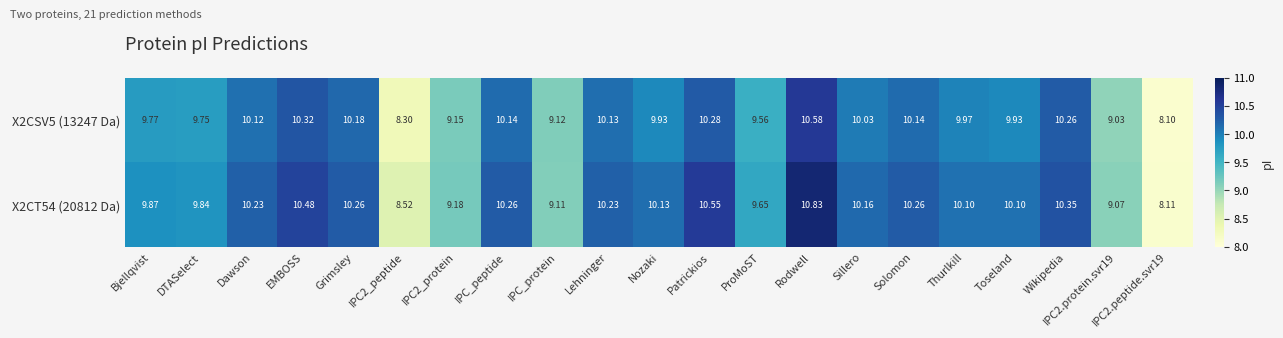

Where does the X2CT54 (20812 Da) series first go above 10?

Dawson